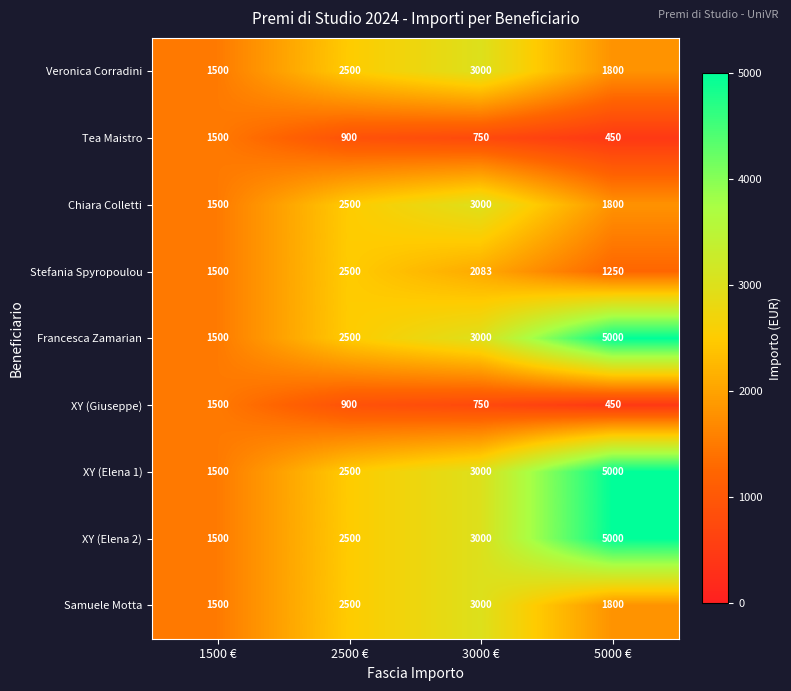

How many XY (Giuseppe) values are between 750 and 1500?

3